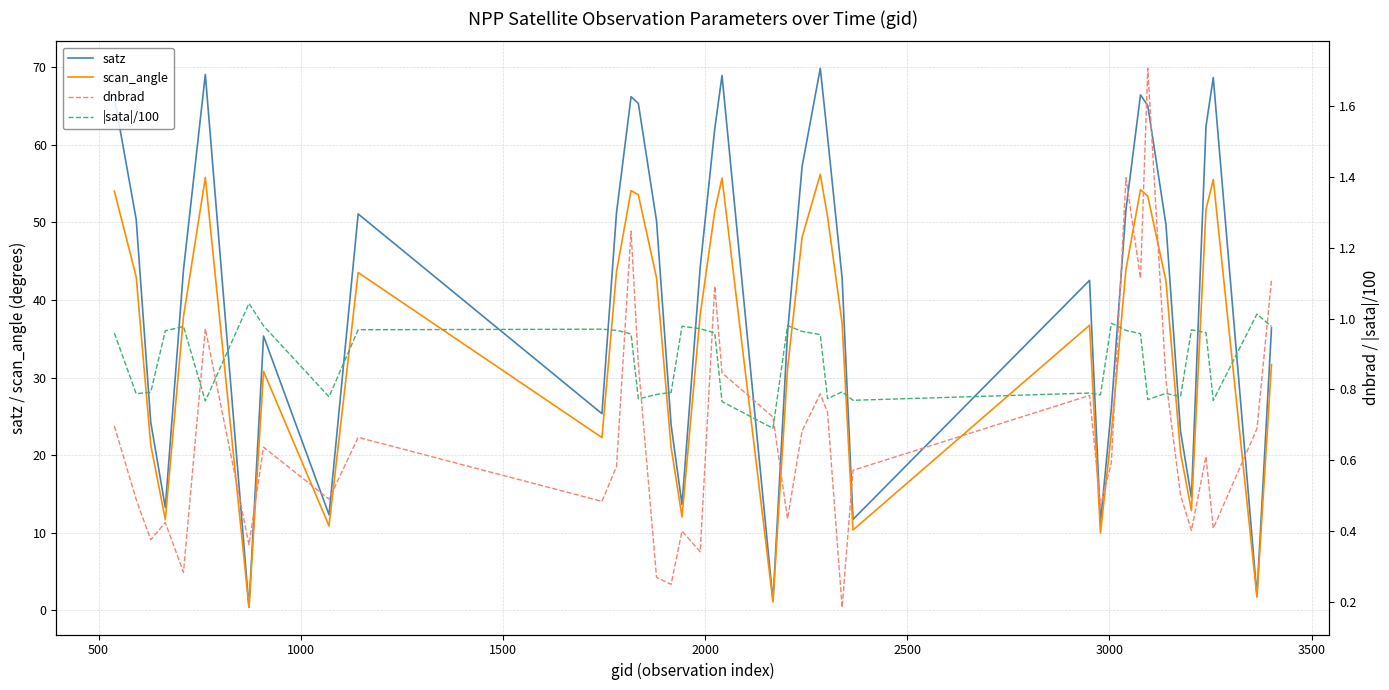

Is the value of satz at 39 greater than the value of |sata|/100 at 19?

Yes